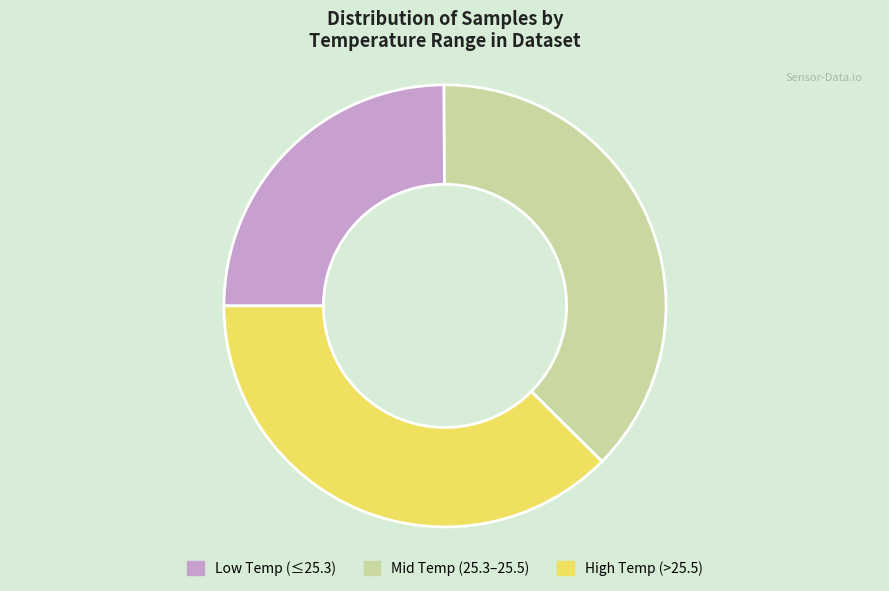

What is the smallest slice in the pie chart?

Low Temp (≤25.3)